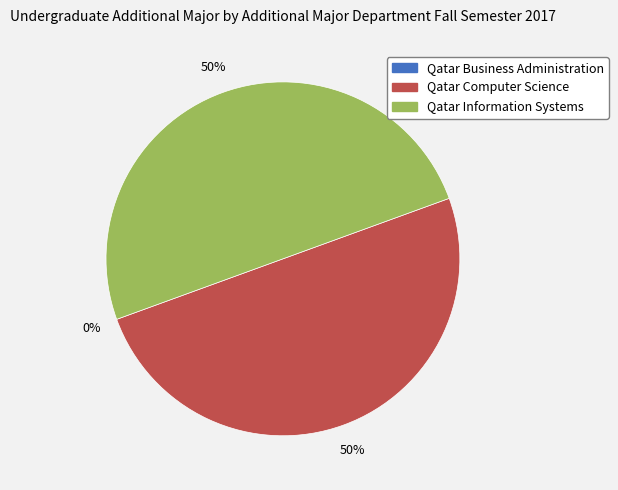

Which slice is the smallest?

Qatar Business Administration